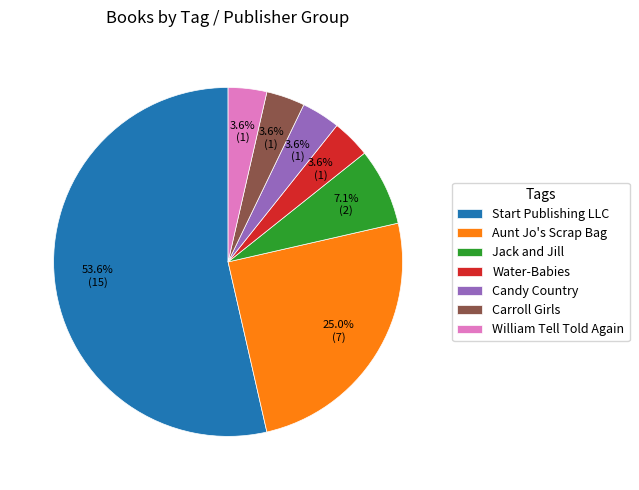

Which slice is the largest?

Start Publishing LLC